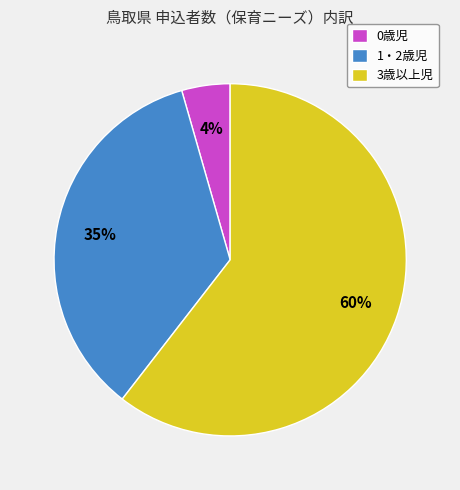

Rank the categories by value from lowest to highest.

0歳児, 1・2歳児, 3歳以上児